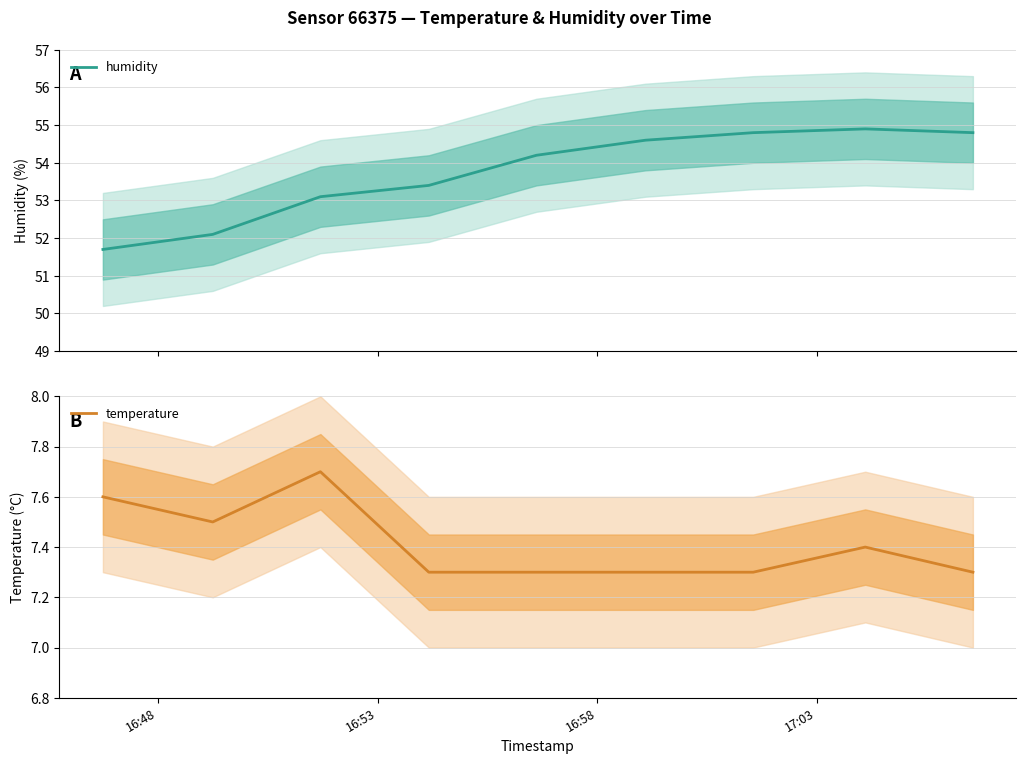

Which series has the largest range (max minus min)?

humidity